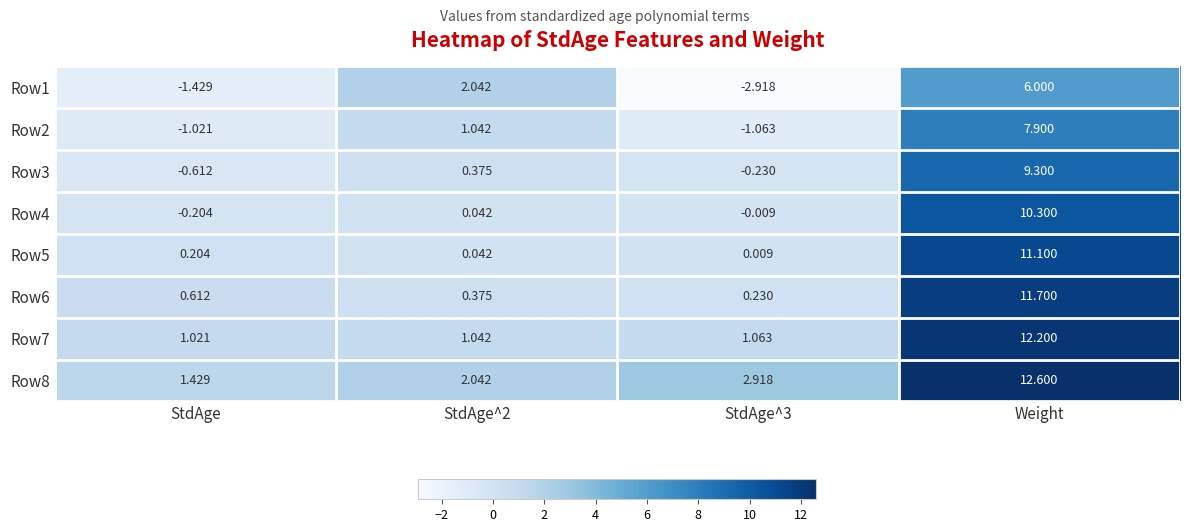

At which category is the sum across all series the highest?

Weight